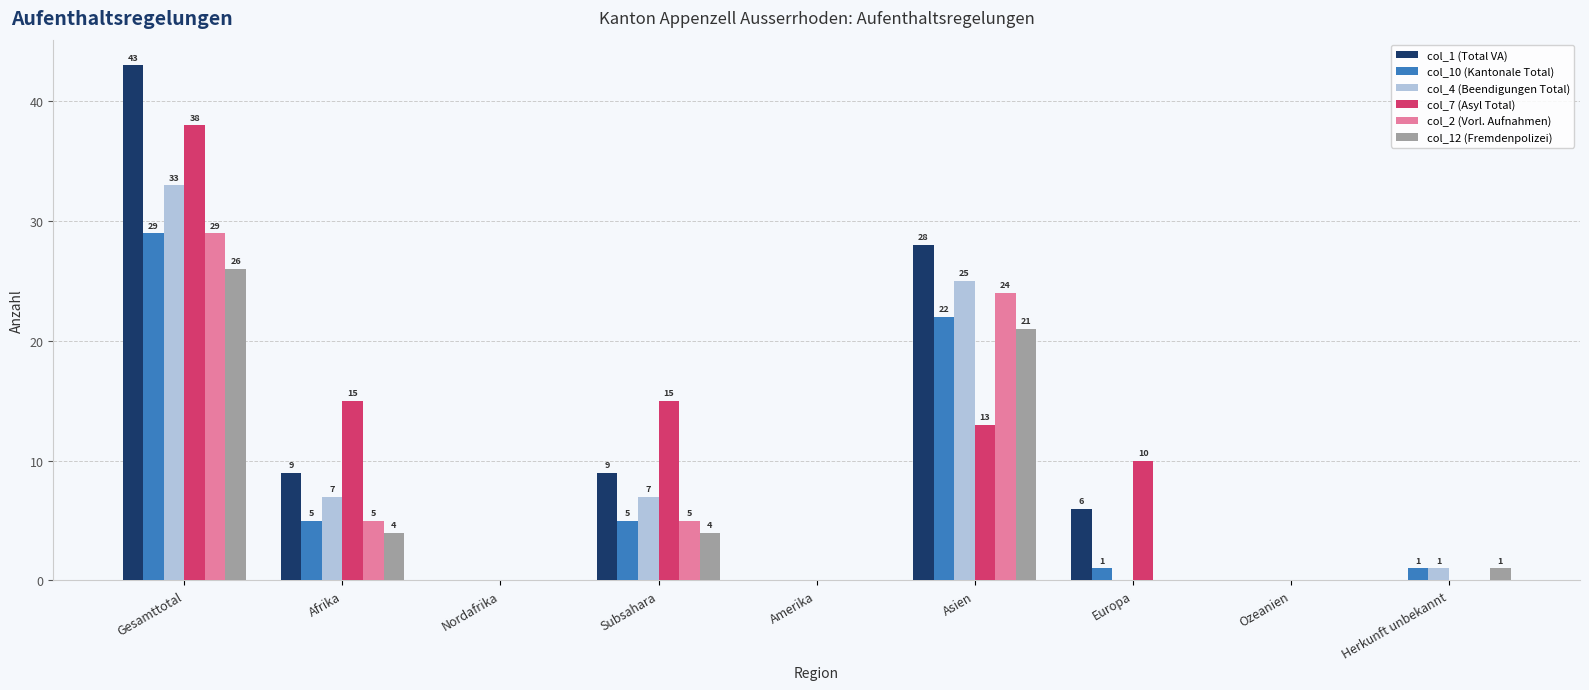

What is the total value across all series at Subsahara?

45